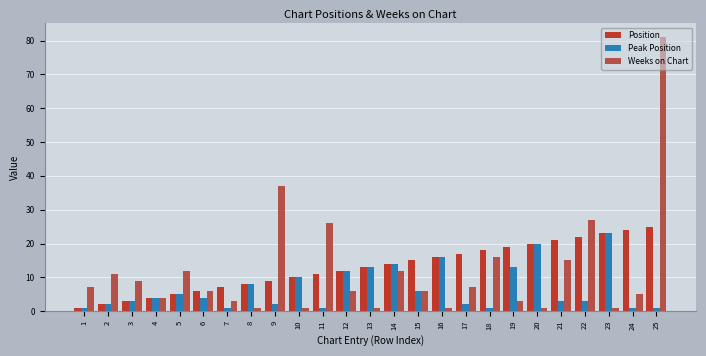

Reading left to right, list all the values displayed in this chart.

Position: 1	2	3	4	5	6	7	8	9	10	11	12	13	14	15	16	17	18	19	20	21	22	23	24	25
Peak Position: 1	2	3	4	5	4	1	8	2	10	1	12	13	14	6	16	2	1	13	20	3	3	23	1	1
Weeks on Chart: 7	11	9	4	12	6	3	1	37	1	26	6	1	12	6	1	7	16	3	1	15	27	1	5	81